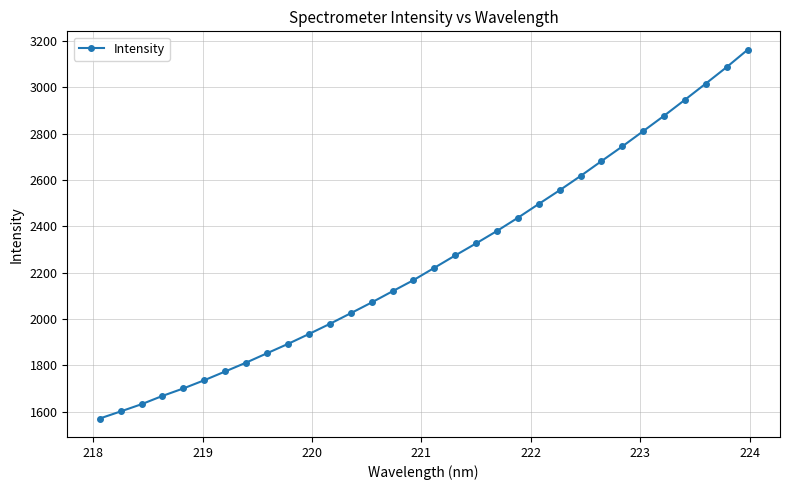

What is the maximum value shown in the chart?

3162.5